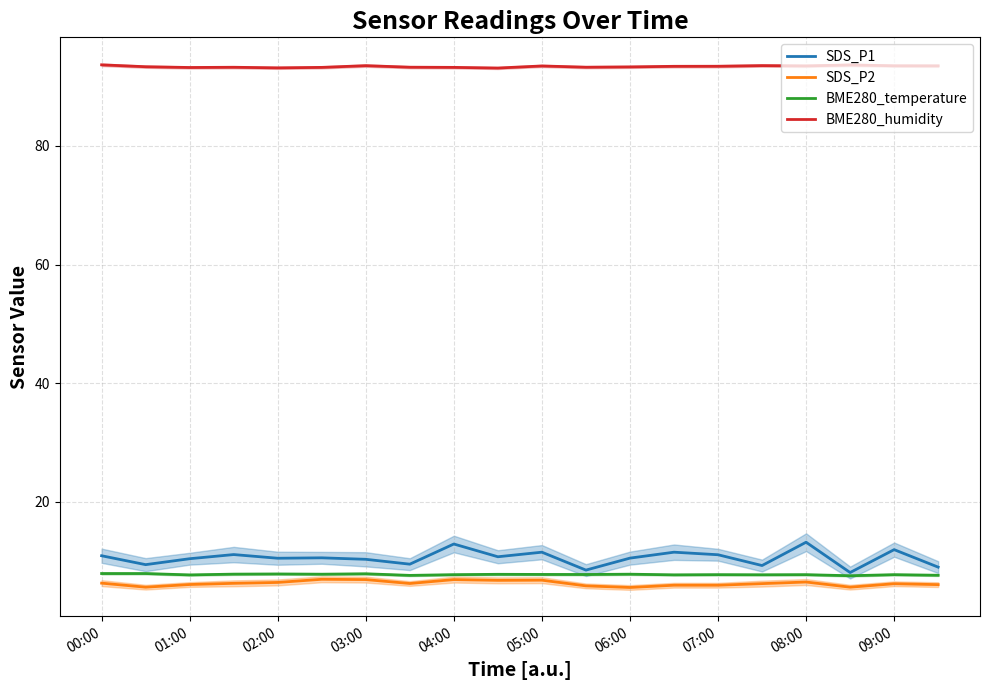

What is the maximum value for SDS_P2?

6.9